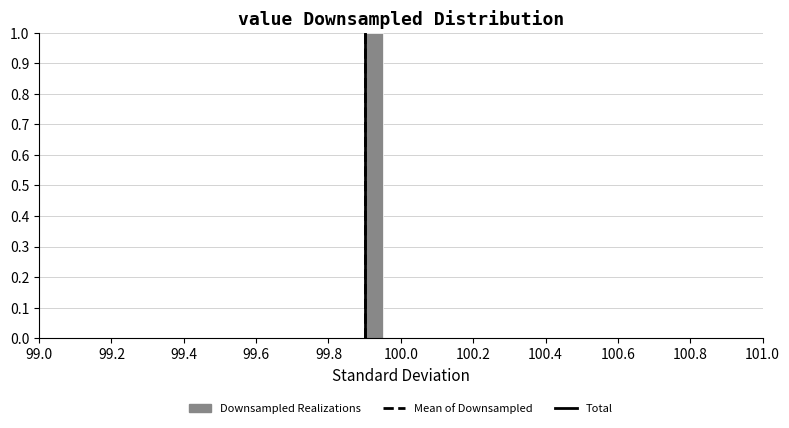

Read against the x-axis, roughly where is the centre of the tallest bar?

99.92